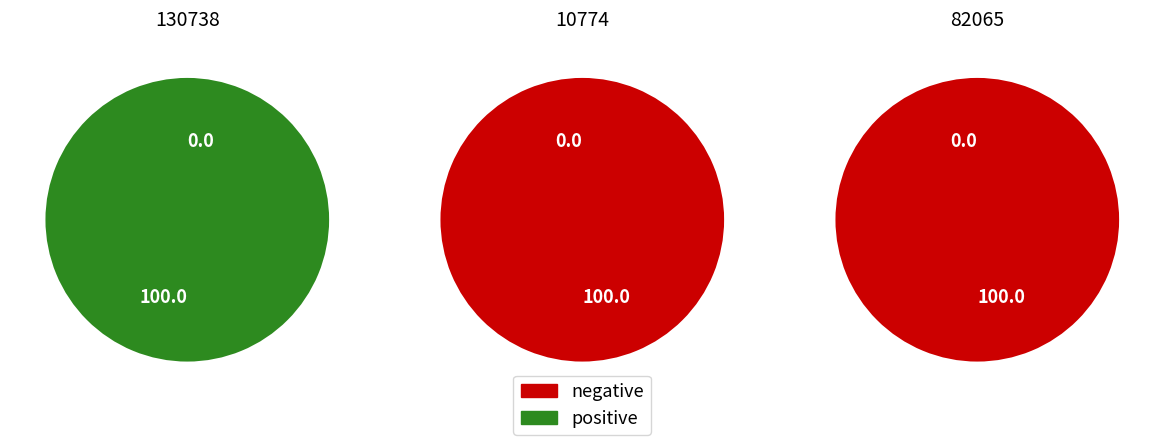

How many segments does this pie chart have?

3